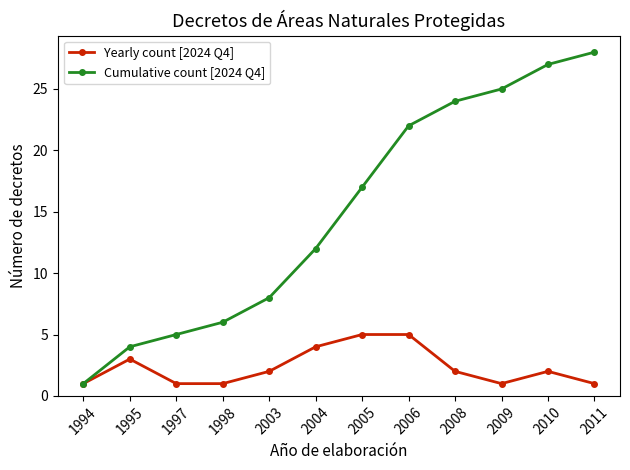

How many distinct data groups are displayed?

2